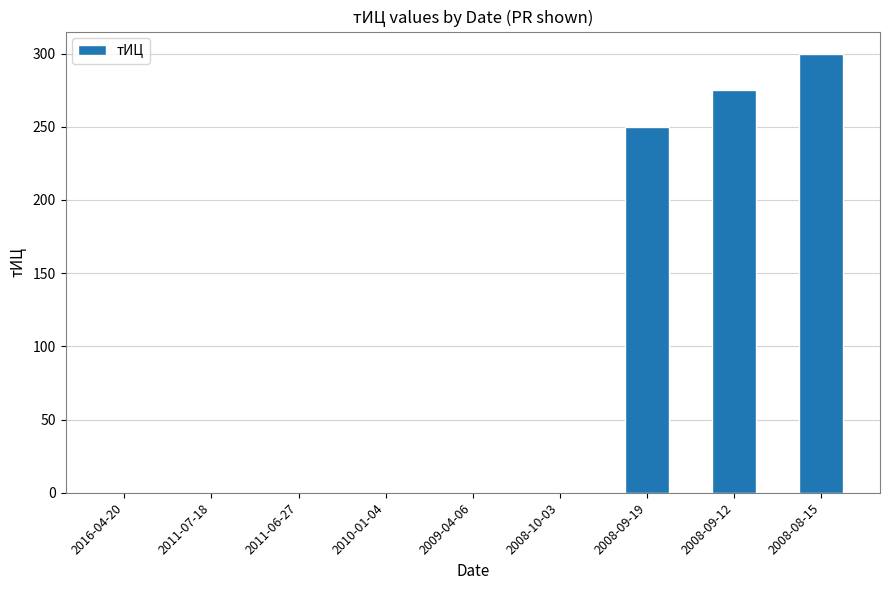

What is the change in value from 2008-10-03 to 2008-09-12?

+275